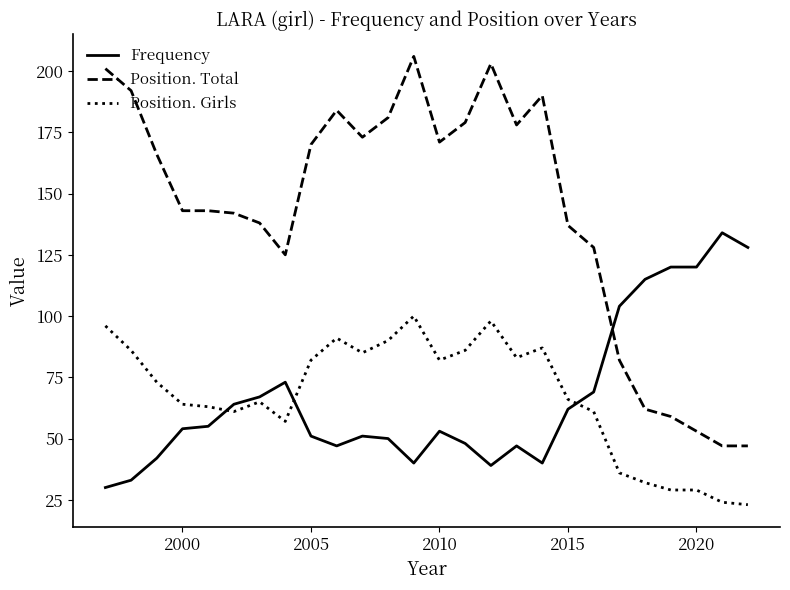

List the series in order of their peak value, lowest first.

Position. Girls, Frequency, Position. Total